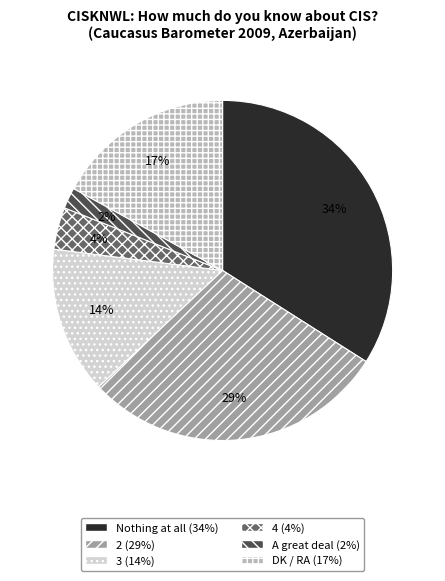

What percentage is the 4 slice, to the nearest percent?

4%